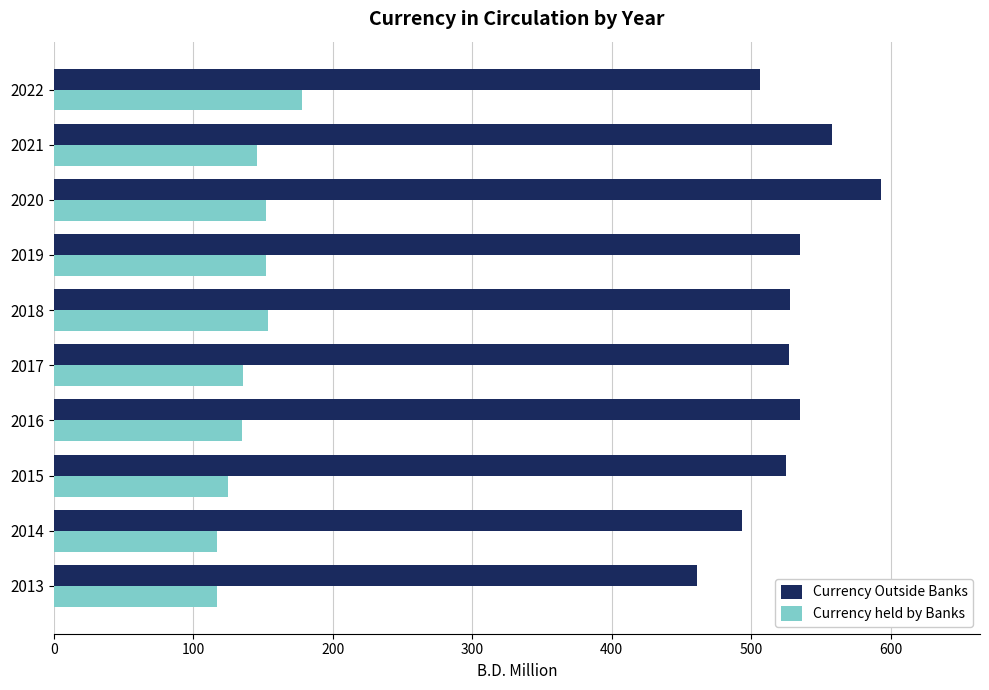

Read the Currency Outside Banks value at 2020.

593.0